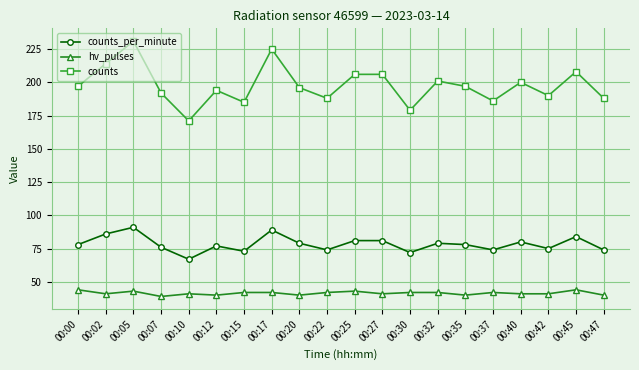

Which category has the highest value across all series?

00:05